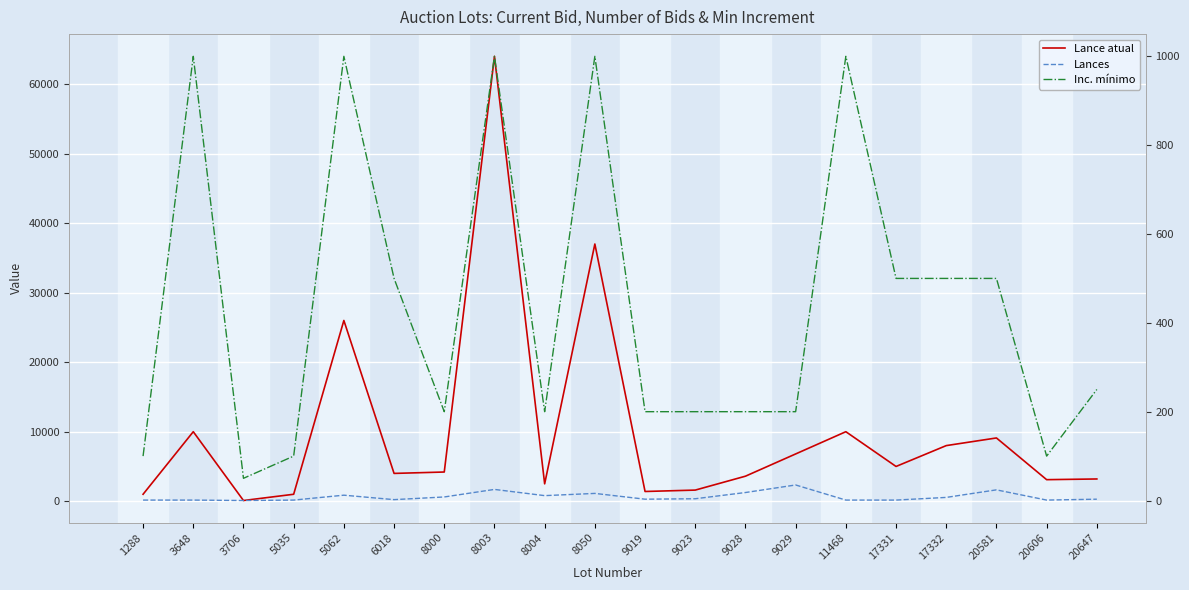

In Lance atual, how many points are lower than both neighbors (excluding endpoints)?

6